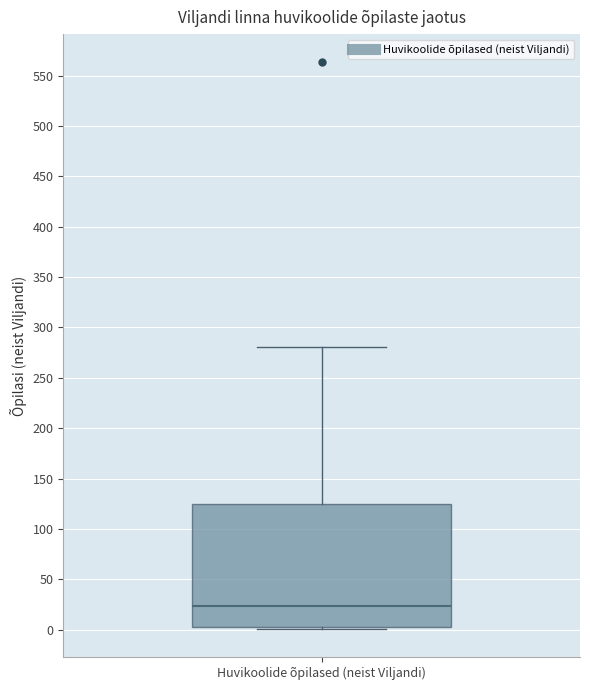

Transcribe this box plot: give where the median line is, the range the box spans, and where the two whiskers end, as read against the y-axis. The values are not printed on the chart, so give them approximately, as read against the axis.

median 25, box 5 to 125, whiskers 0 to 280